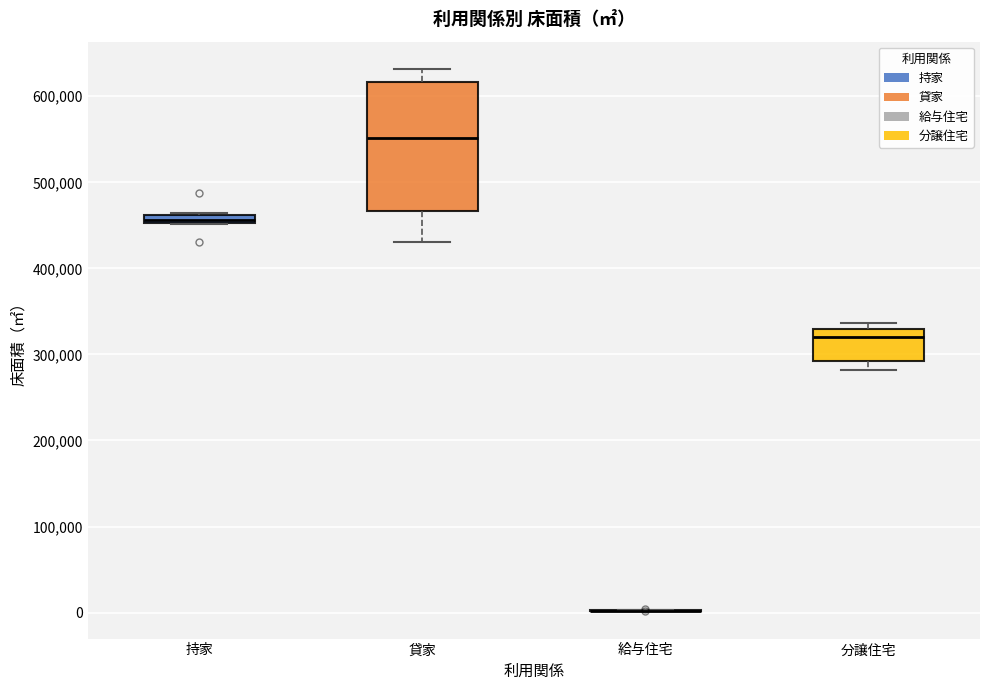

Where does the lower whisker of the box for 貸家 end on the y-axis? The values are not printed on the chart, so give them approximately, as read against the axis.

430000